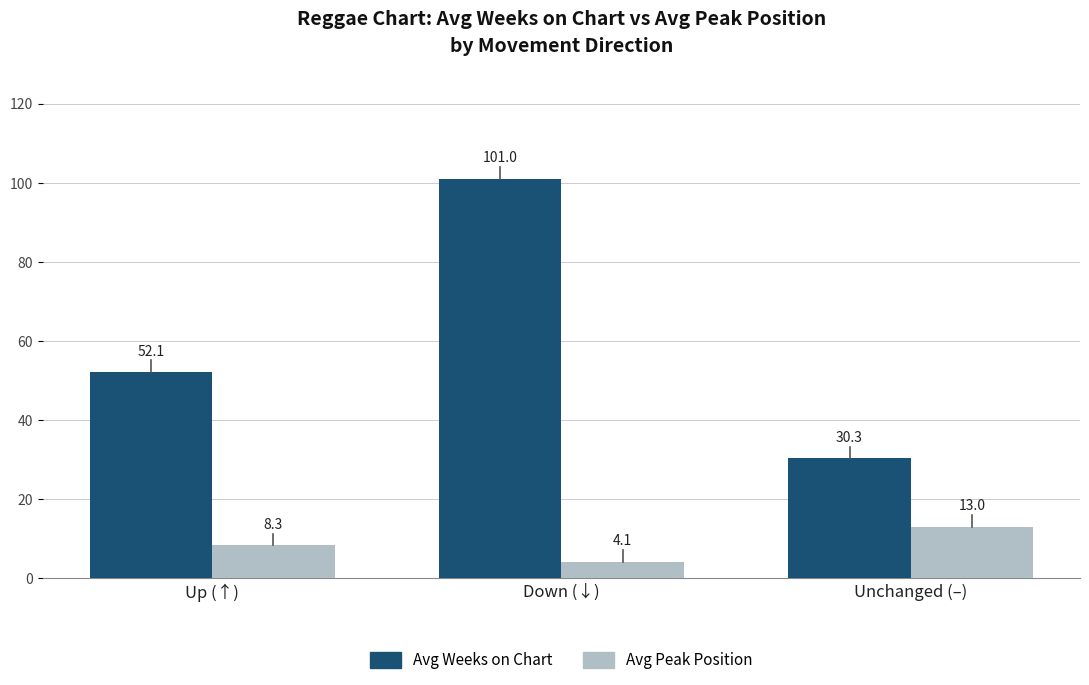

What is the spread (max minus min) of values at Unchanged (–)?

17.3